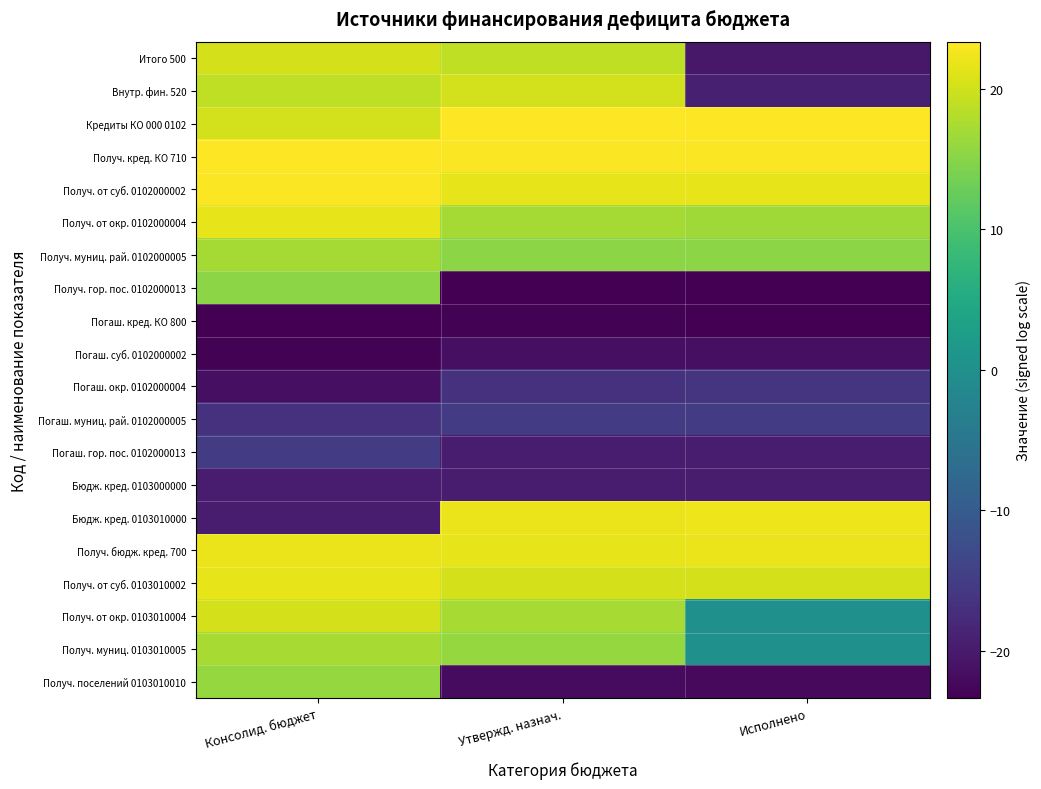

At which category does the chart reach its peak across all series?

Утвержд. назнач.